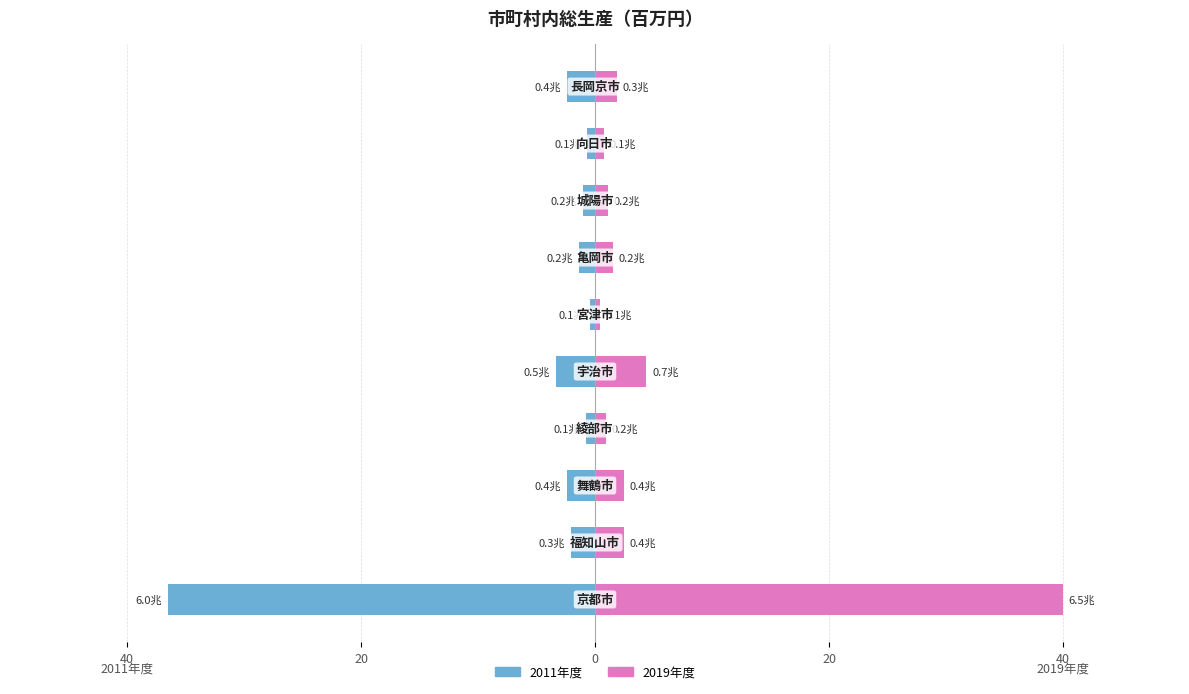

Which series has the widest spread of values?

2019年度